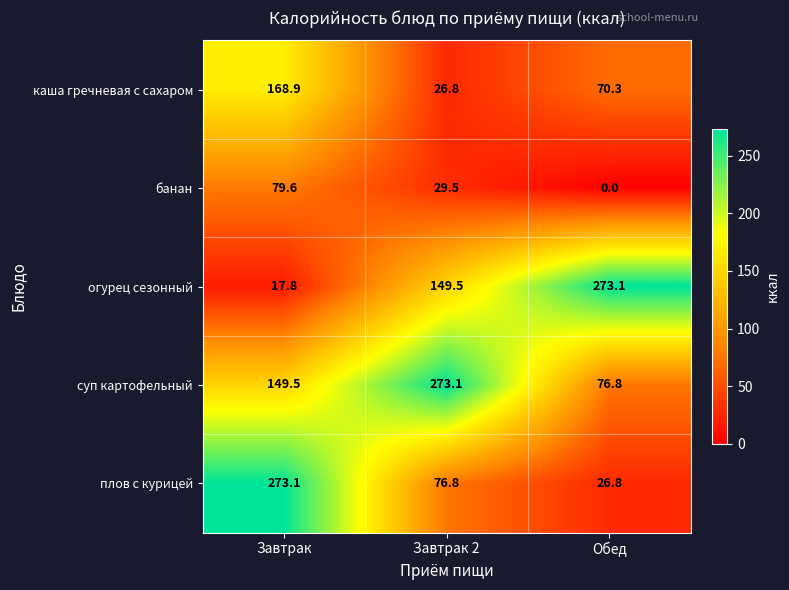

What is the maximum value shown in the chart?

273.1